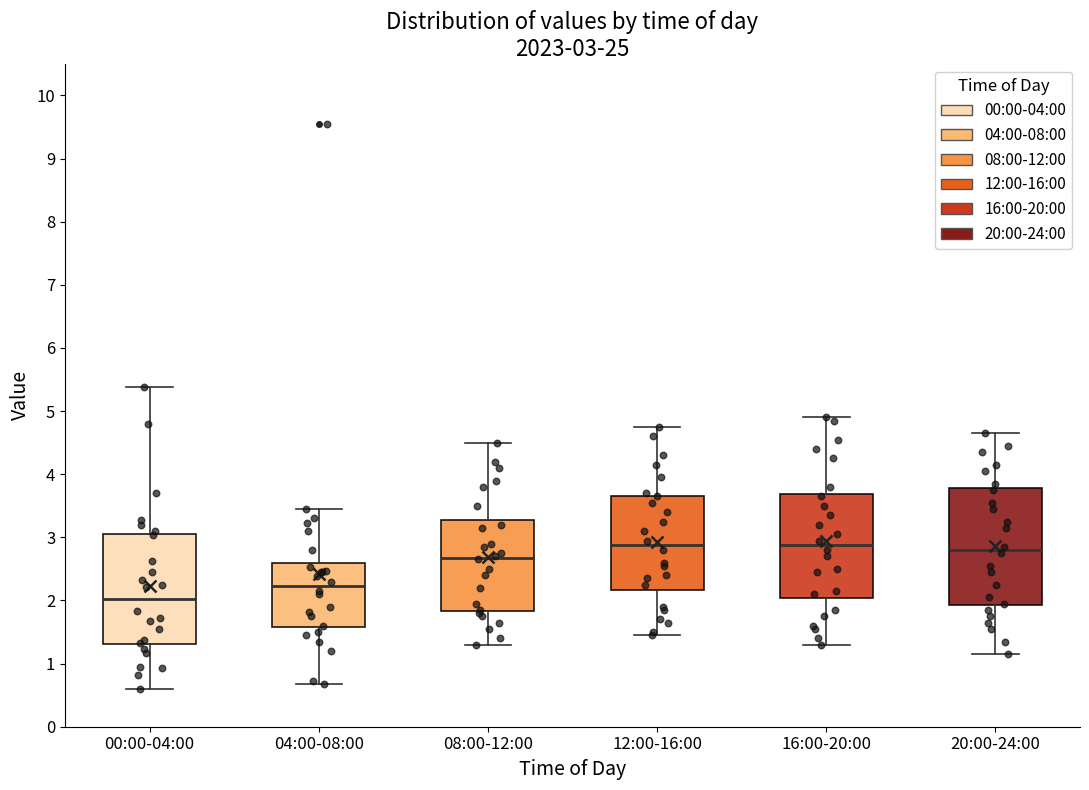

Comparing the boxes themselves (not the whiskers), which one is the tallest?

20:00-24:00